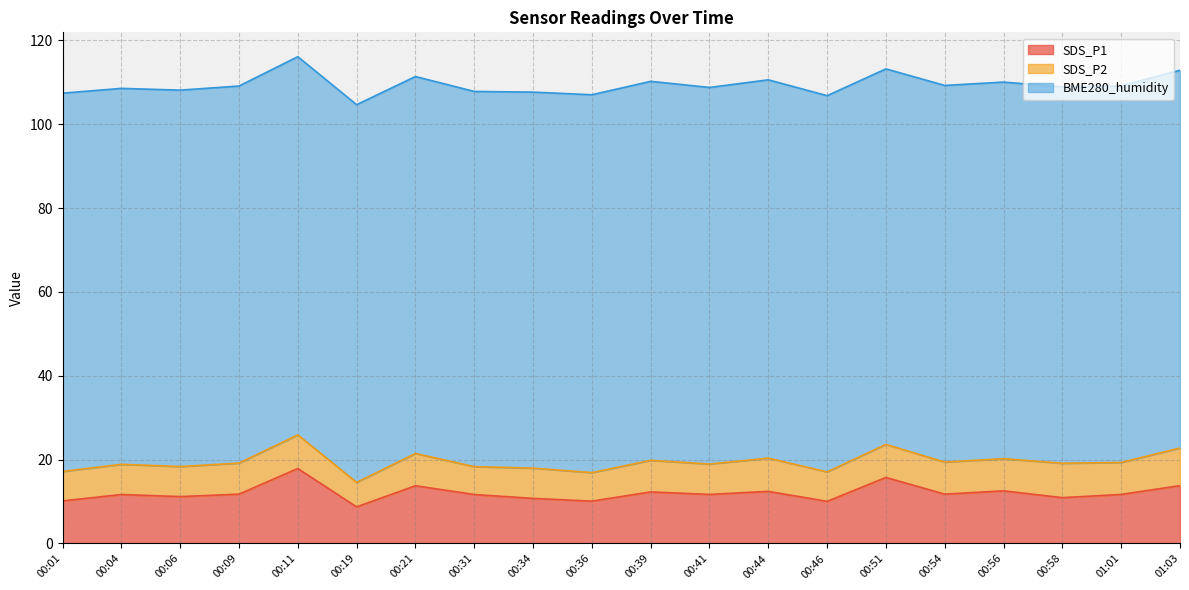

Rank the series by their maximum value, from highest to lowest.

BME280_humidity, SDS_P1, SDS_P2